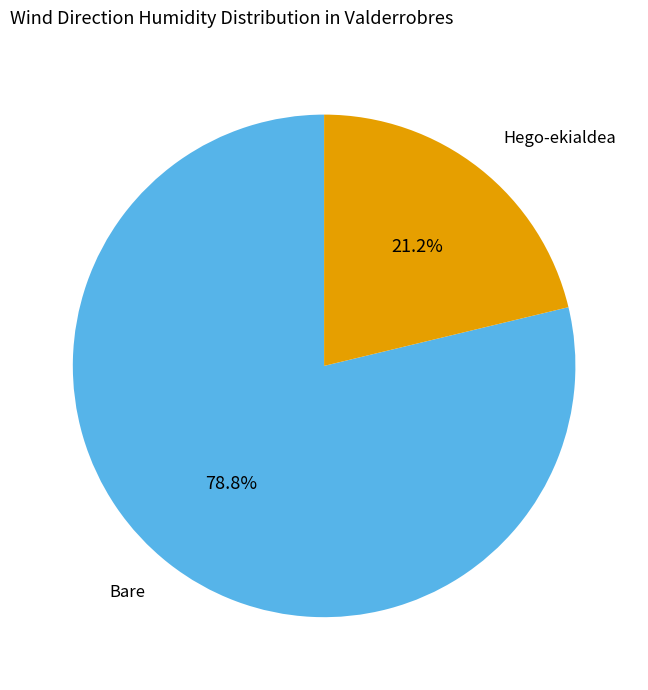

Does any single category account for the majority?

Yes